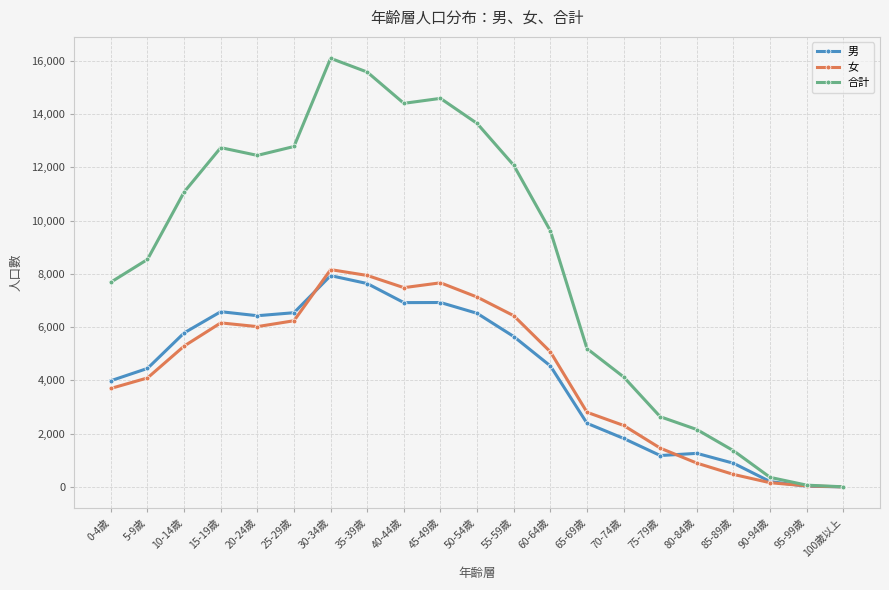

Where do 女 and 男 first cross each other?

25-29歲 and 30-34歲